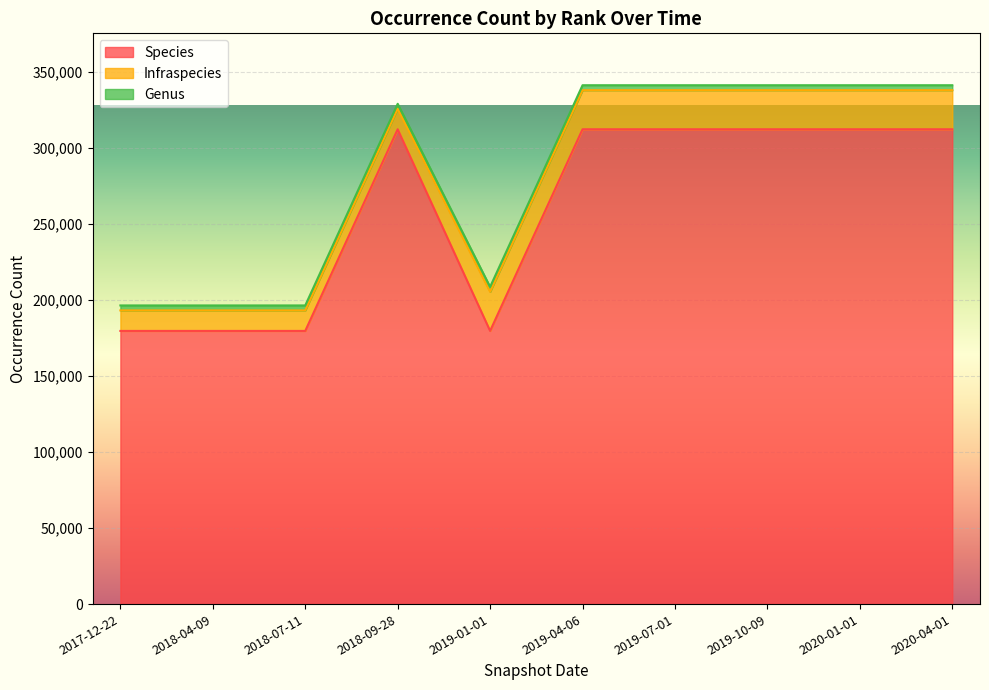

What is the spread (max minus min) of values at 2018-09-28?

309027